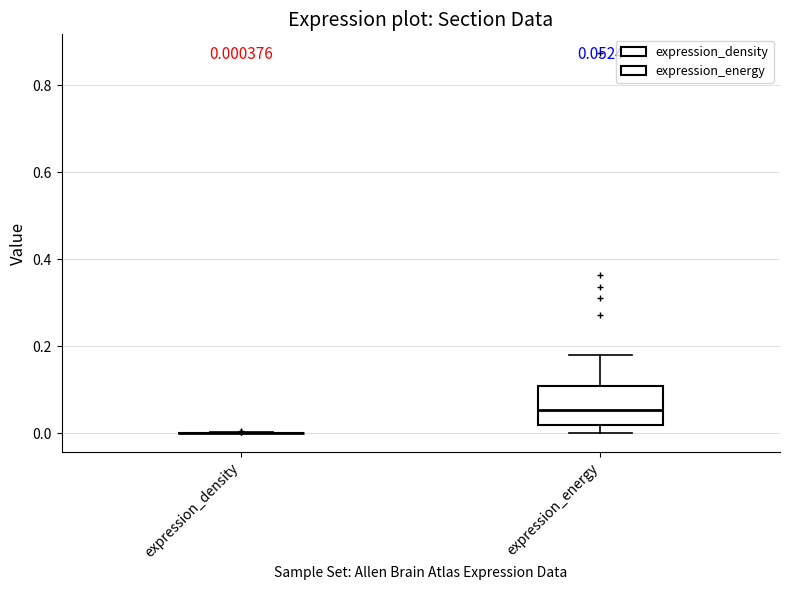

Comparing the boxes themselves (not the whiskers), which one is the tallest?

expression_energy